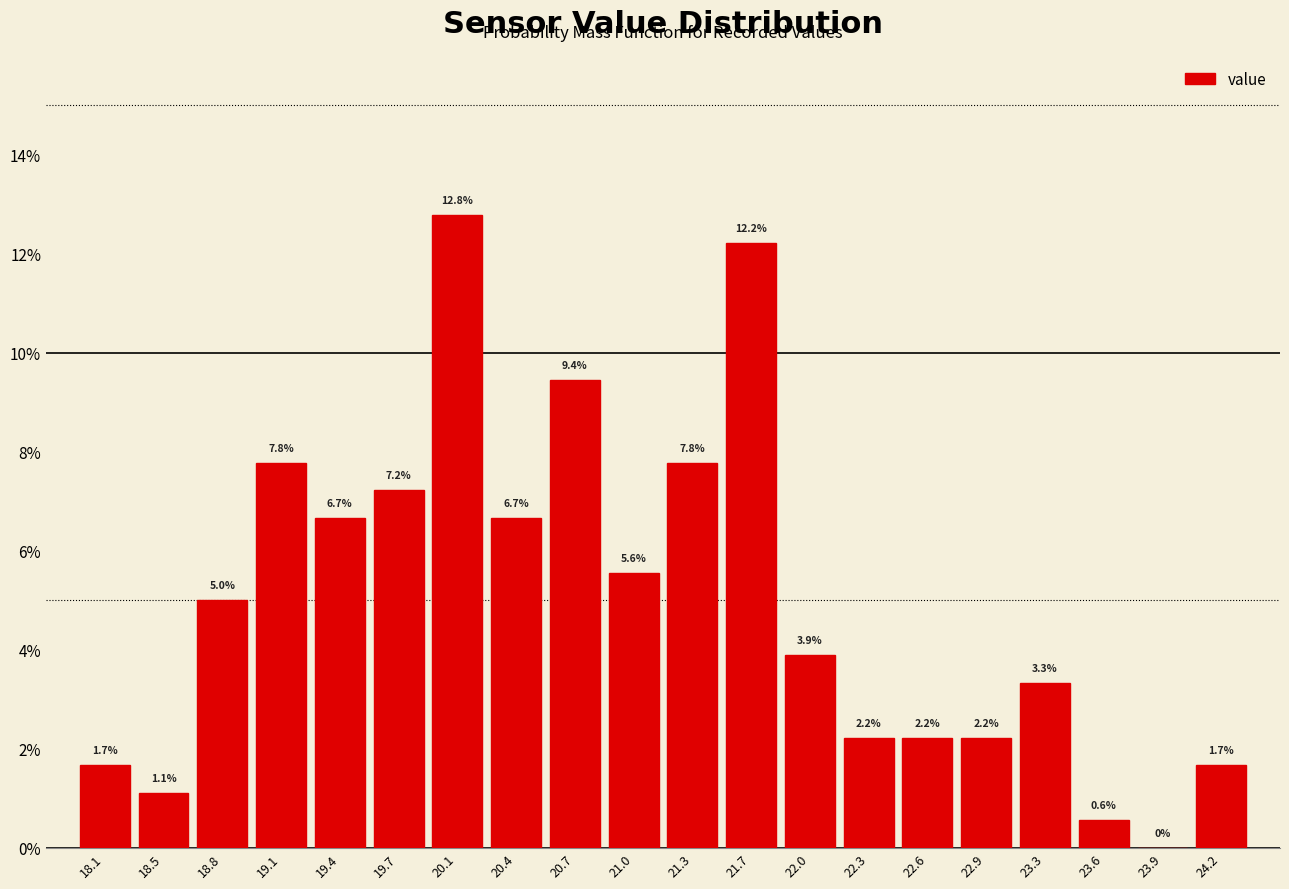

Reading left to right, list every bar in this chart as the range it spans on the x-axis followed by its height. The bar edges are not printed on the chart, so give them approximately, as read against the axis.

17.98 to 18.30: 1.7
18.30 to 18.62: 1.1
18.62 to 18.94: 5.0
18.94 to 19.26: 7.8
19.26 to 19.58: 6.7
19.58 to 19.90: 7.2
19.90 to 20.22: 12.8
20.22 to 20.54: 6.7
20.54 to 20.86: 9.4
20.86 to 21.18: 5.6
21.18 to 21.50: 7.8
21.50 to 21.82: 12.2
21.82 to 22.14: 3.9
22.14 to 22.46: 2.2
22.46 to 22.78: 2.2
22.78 to 23.10: 2.2
23.10 to 23.42: 3.3
23.42 to 23.74: 0.6
23.74 to 24.06: 0.0
24.06 to 24.38: 1.7